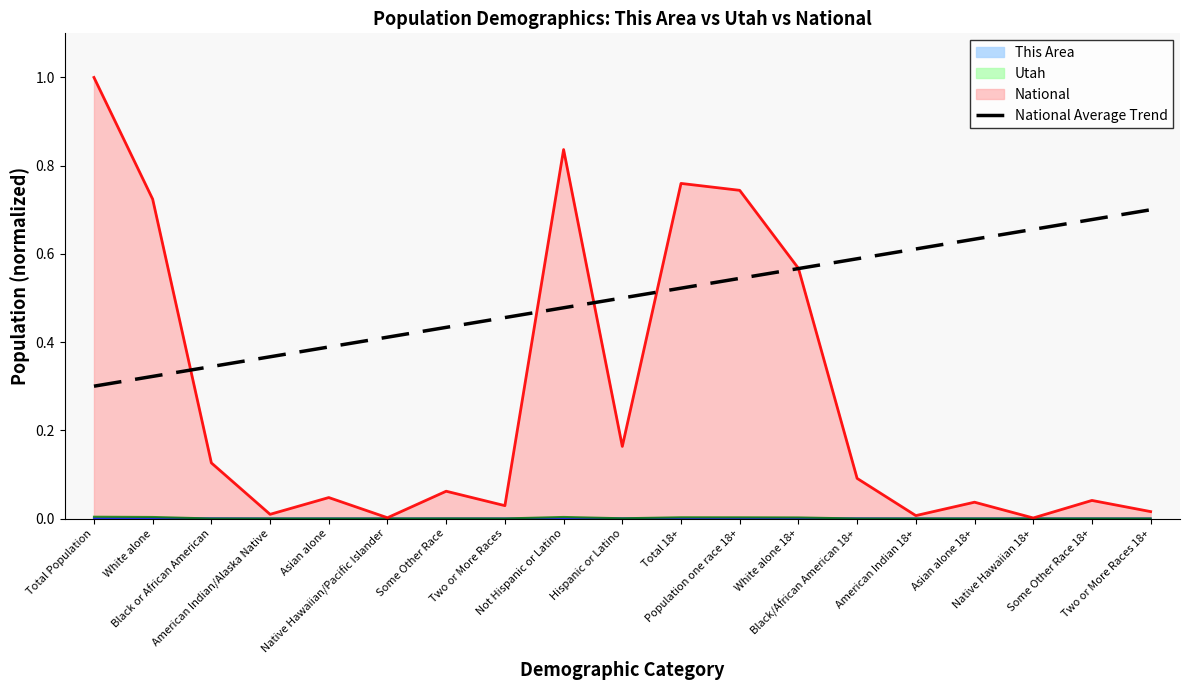

What position from the left is American Indian/Alaska Native?

4